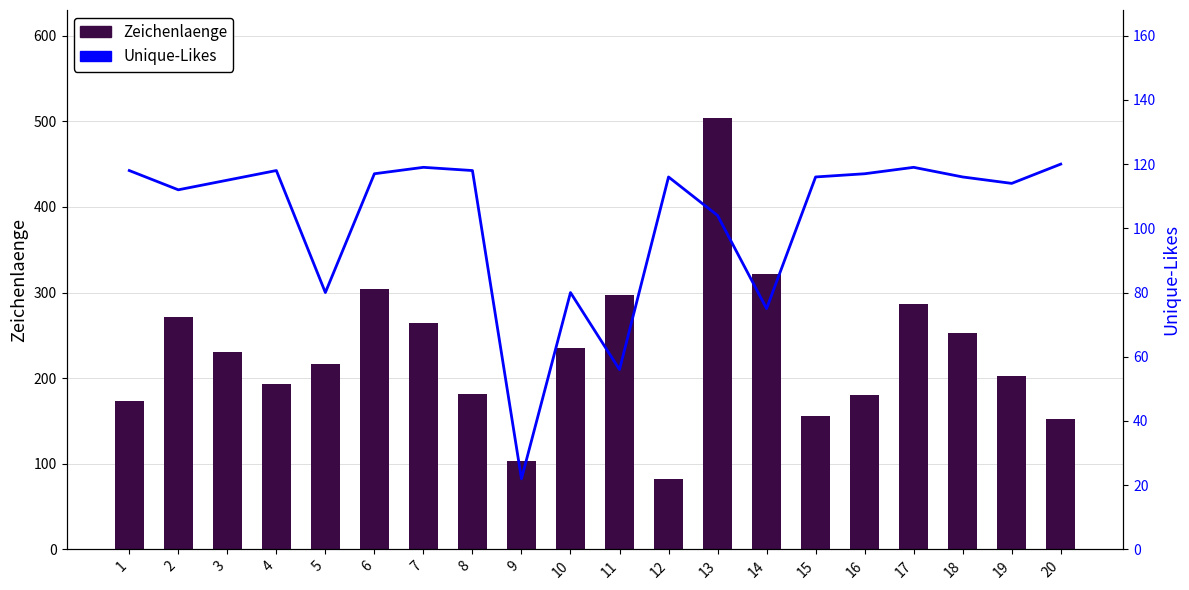

What is the value of the Unique-Likes bar at the 20th from the left?

120